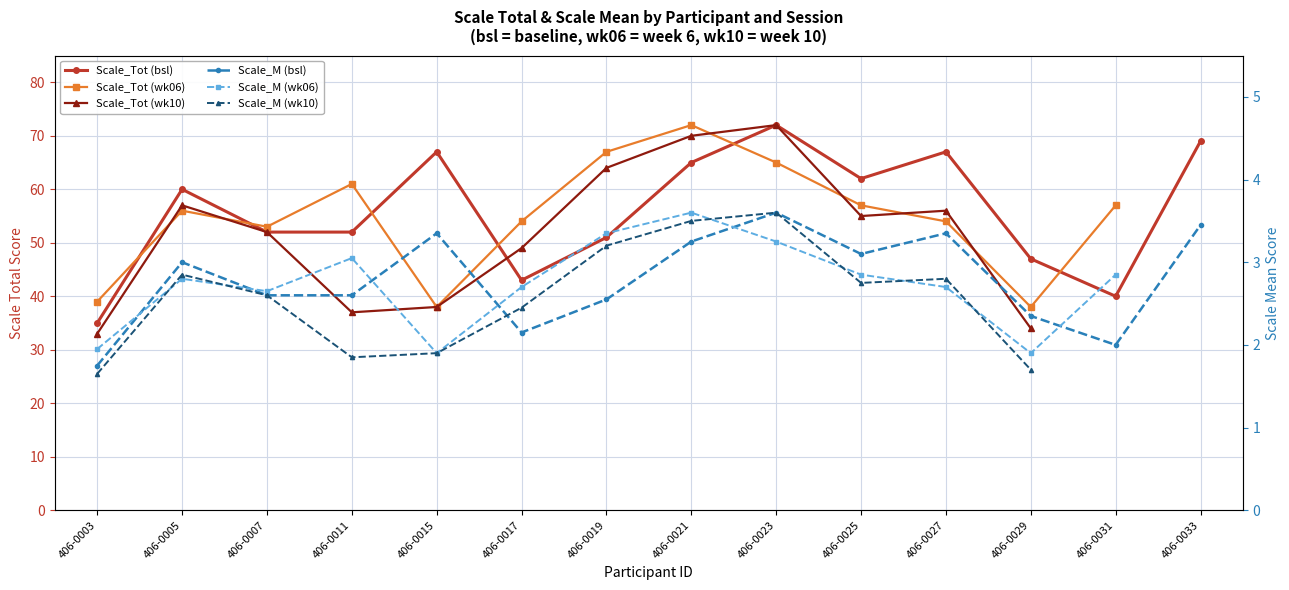

At which category does Scale_M (wk06) reach its first local valley?

406-0007